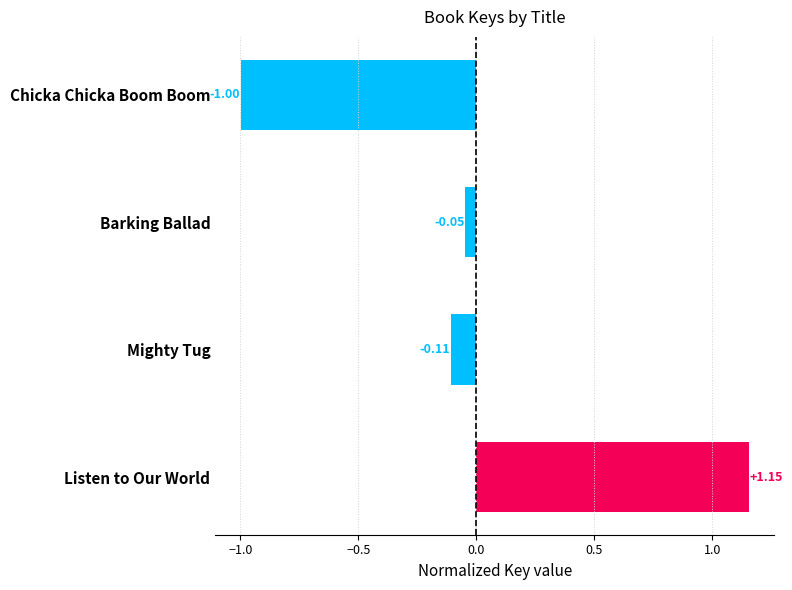

The value at Listen to Our World is 1.2. True or false?

True